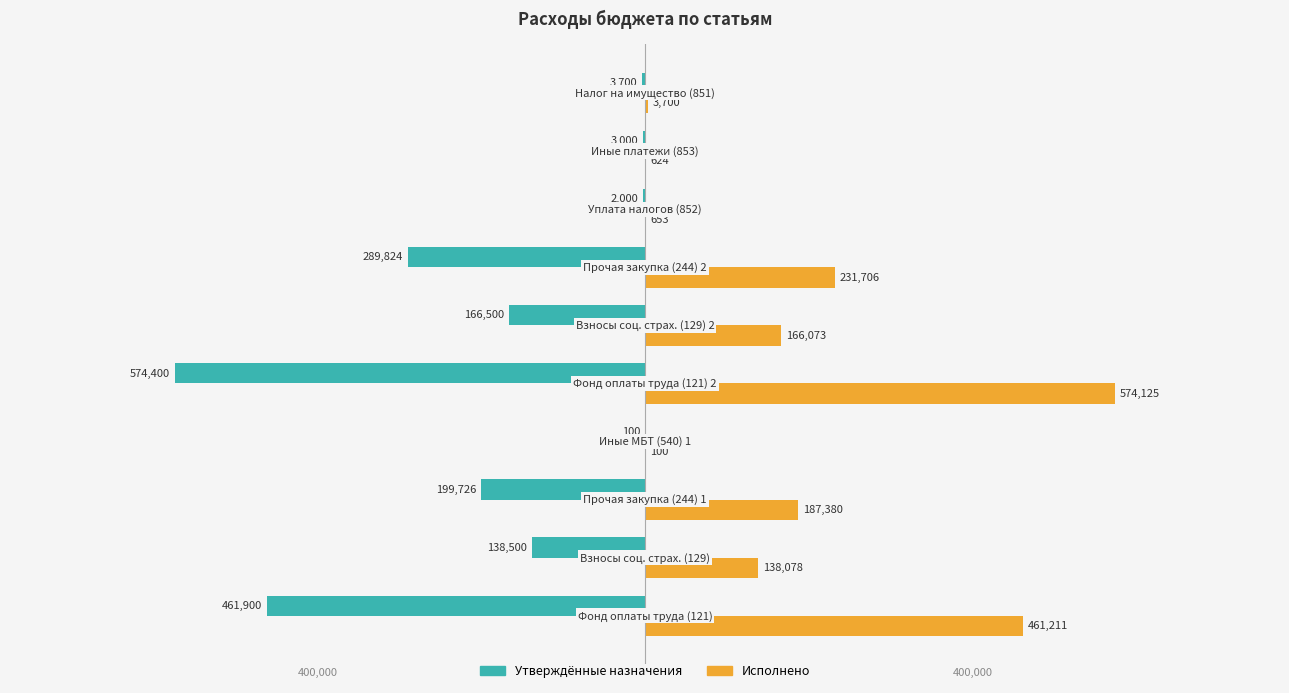

What is the highest value of the Утверждённые назначения series?

-100.0